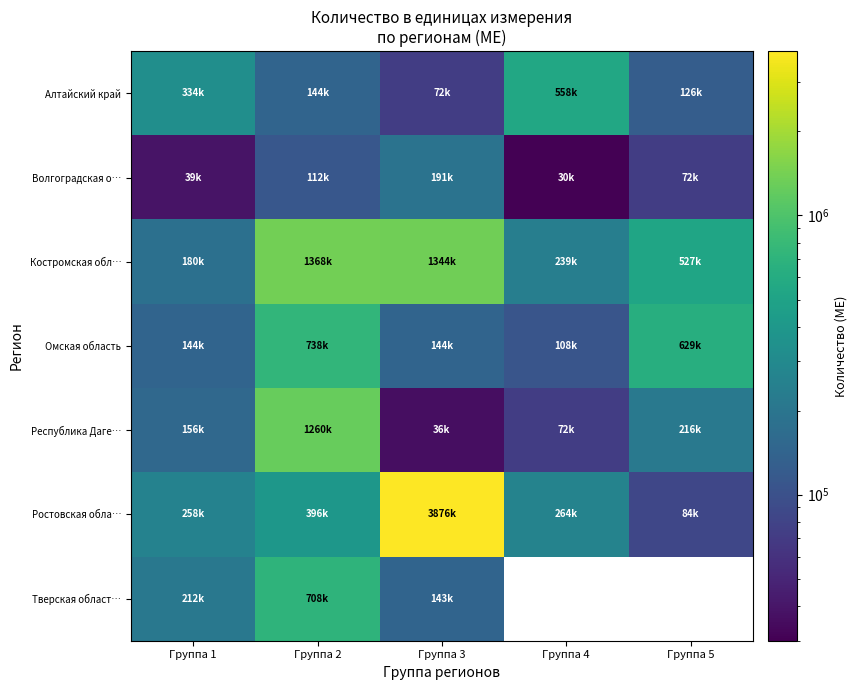

What is the difference between the maximum and second lowest values in the Омская область series?

594000.0